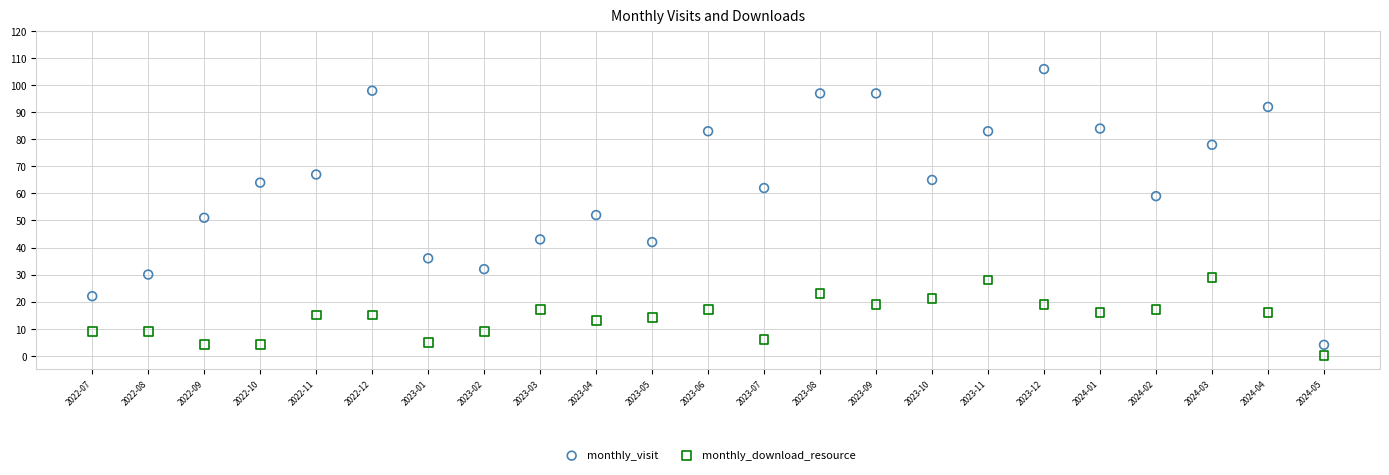

Which series reaches the maximum Y coordinate?

monthly_visit